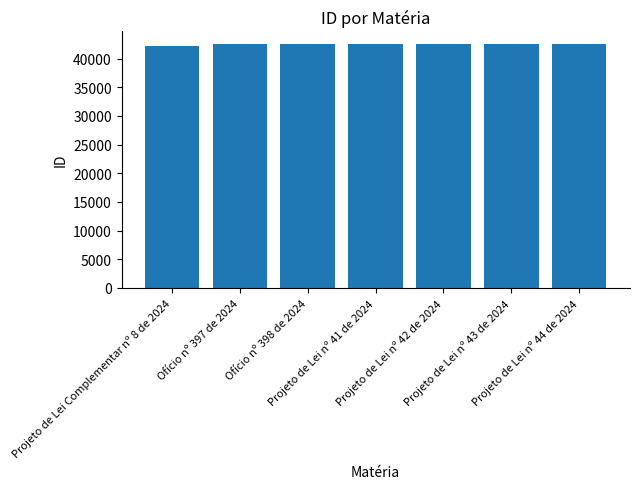

Are the bars horizontal?

No